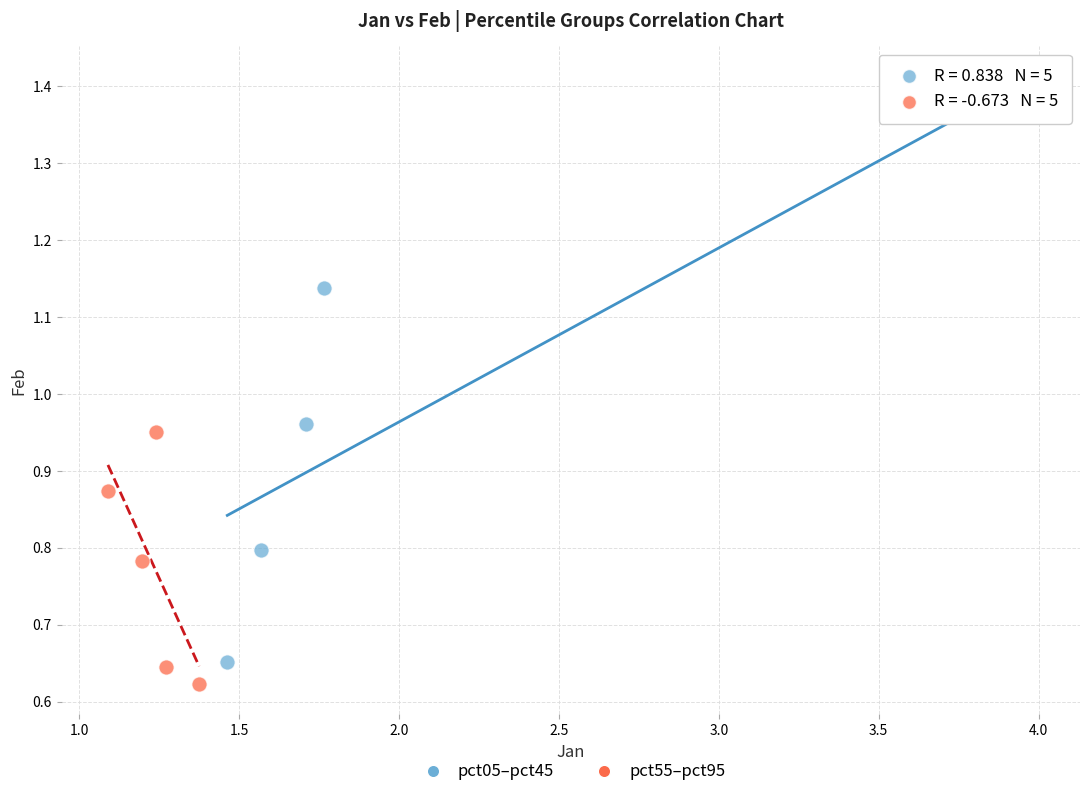

Which series contains the highest Y value?

pct05–pct45